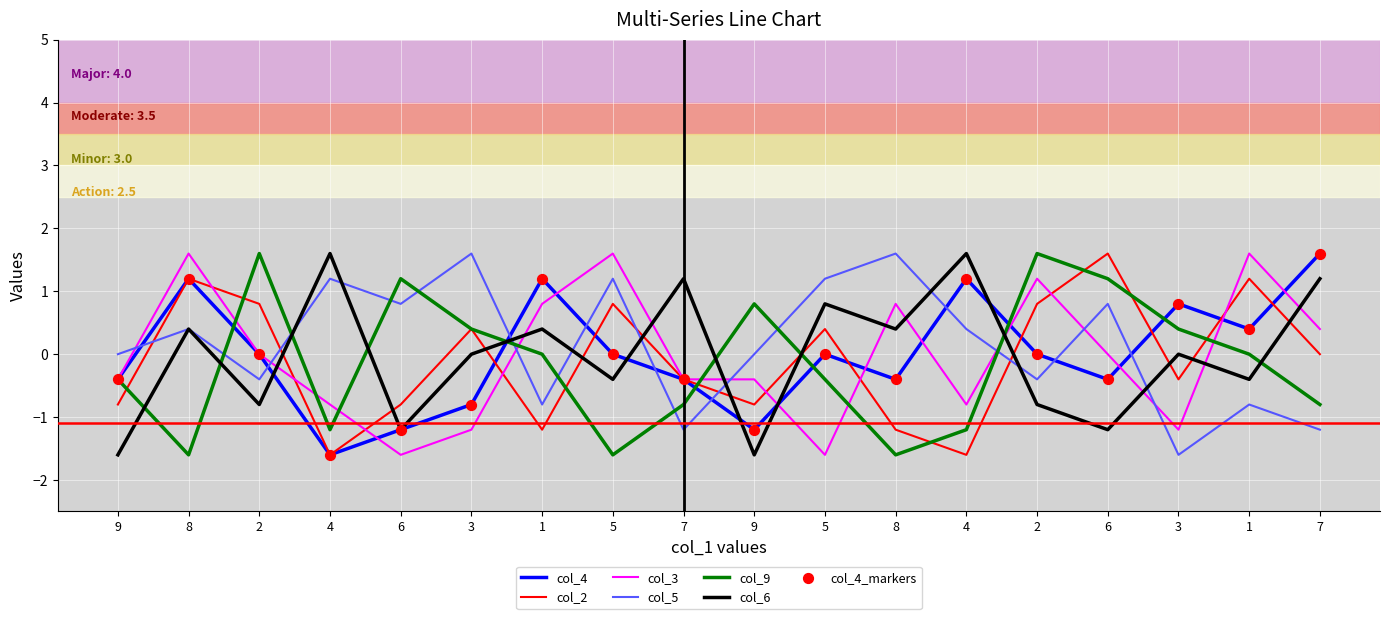

Is this an area chart (filled region under the line)?

No